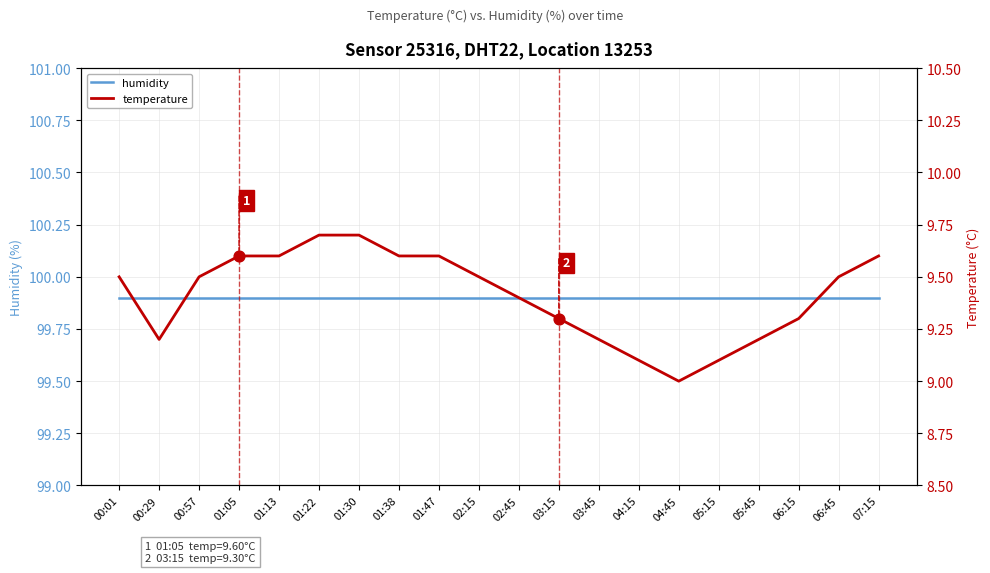

Is the value of temperature at 00:01 greater than the value of humidity at 05:15?

No